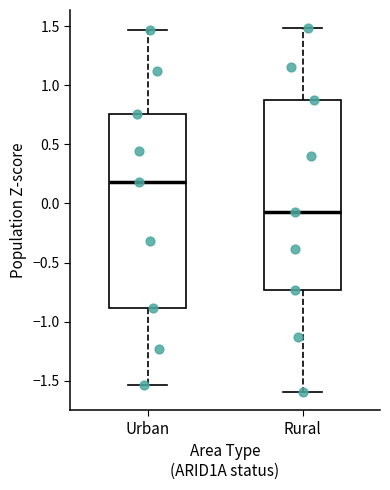

Reading left to right, transcribe this box plot: for each box, give where its median line is, the range the box spans, and where its two whiskers end, as read against the y-axis. The values are not printed on the chart, so give them approximately, as read against the axis.

Urban: median 0.20, box -0.90 to 0.75, whiskers -1.55 to 1.45
Rural: median -0.10, box -0.75 to 0.90, whiskers -1.60 to 1.50